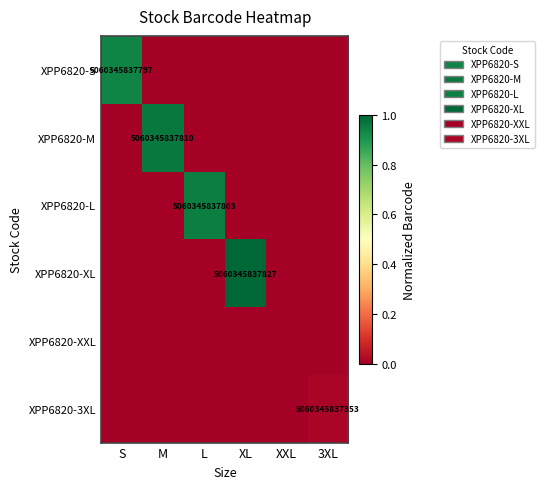

Which category has the highest value in the XPP6820-M series?

M